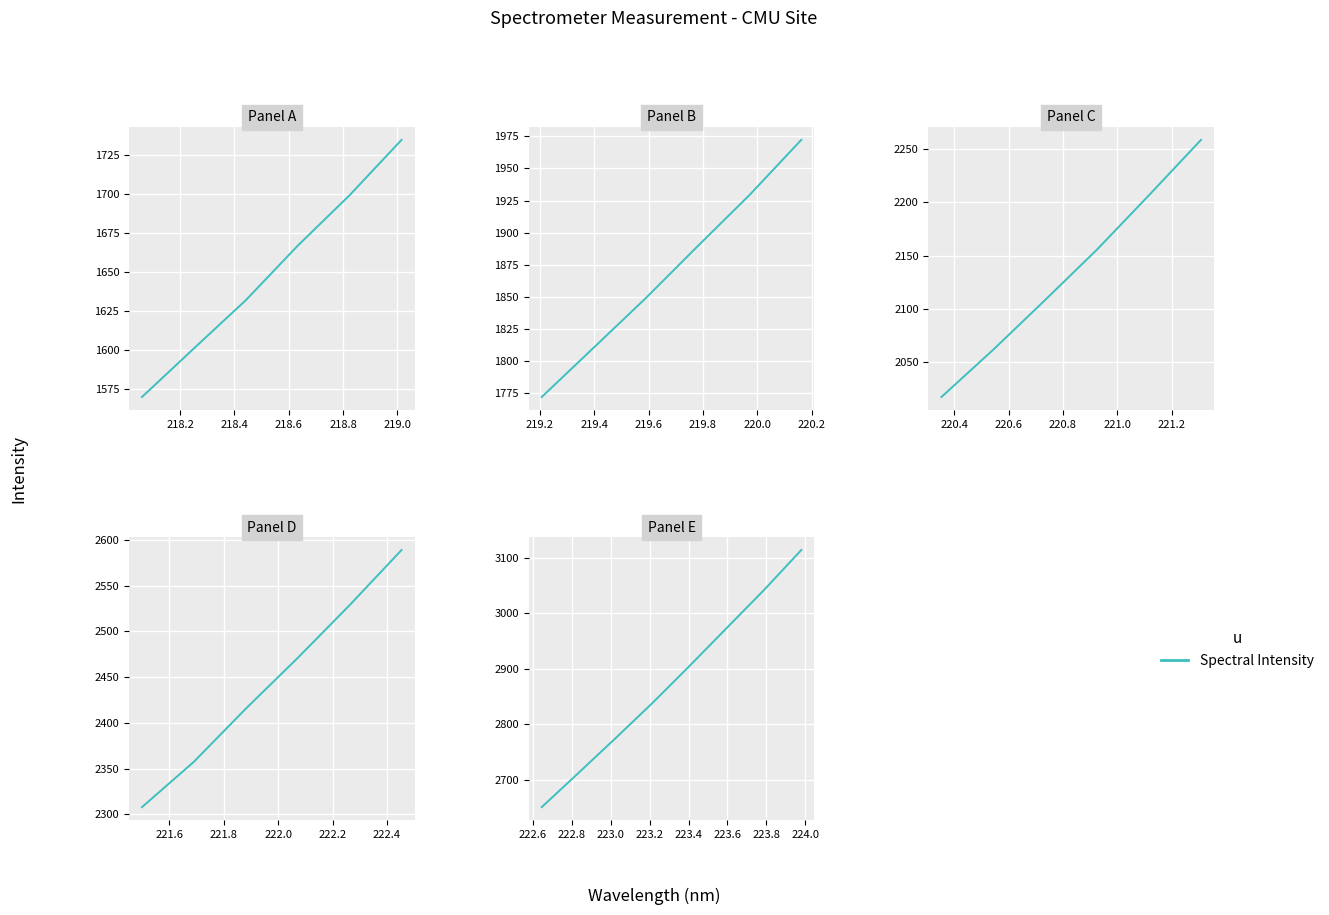

How many values exceed 2905?

4